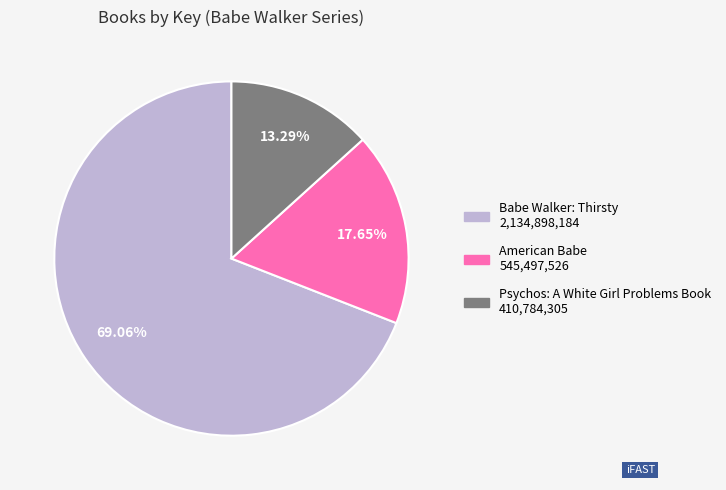

Rank the categories by value from lowest to highest.

Psychos: A White Girl Problems Book, American Babe, Babe Walker: Thirsty